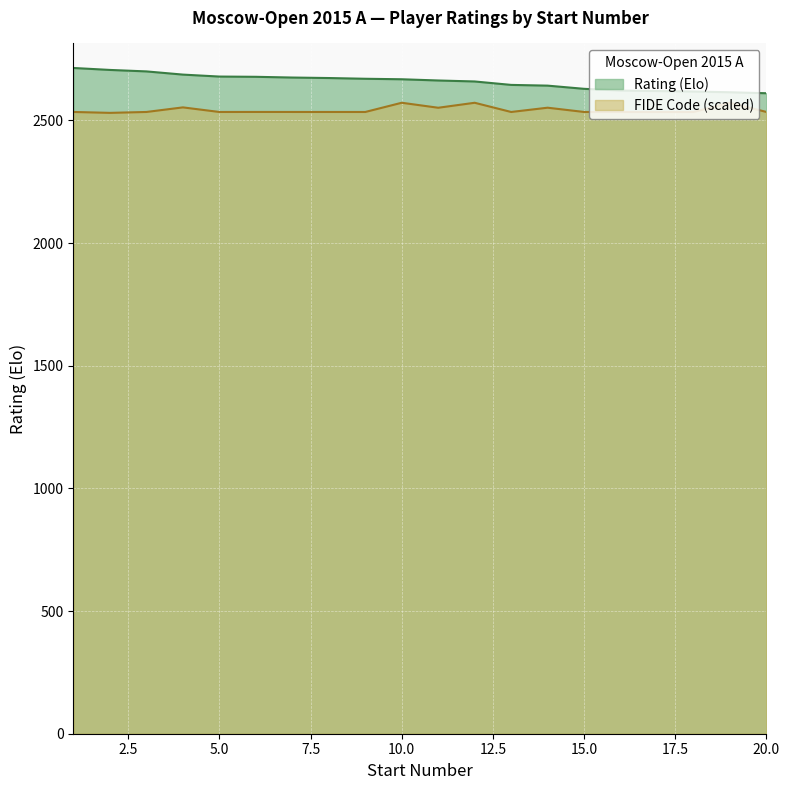

Which has a higher value, 18 or 1?

1